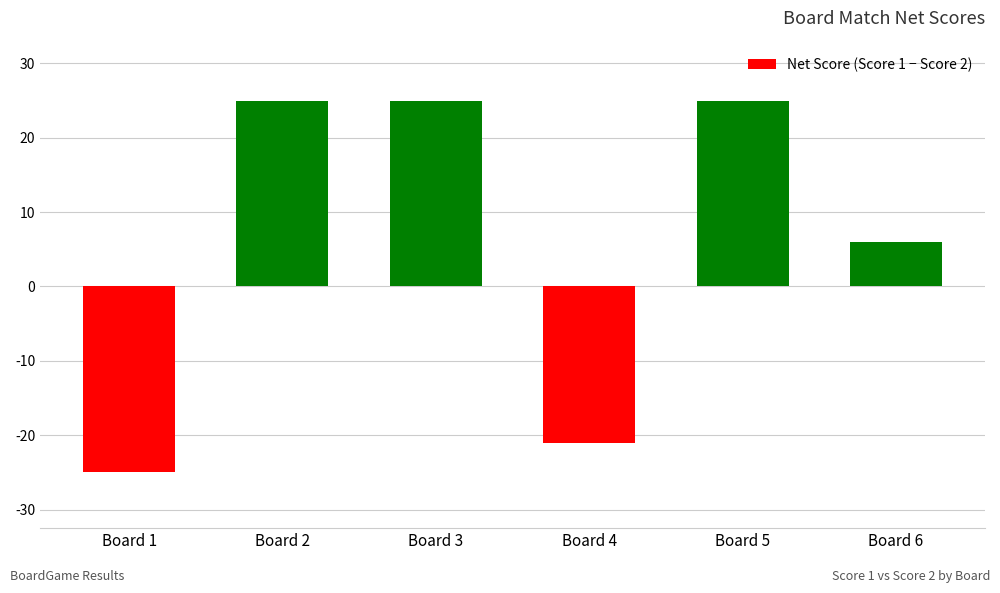

What is the value of the 5th bar from the left?

25